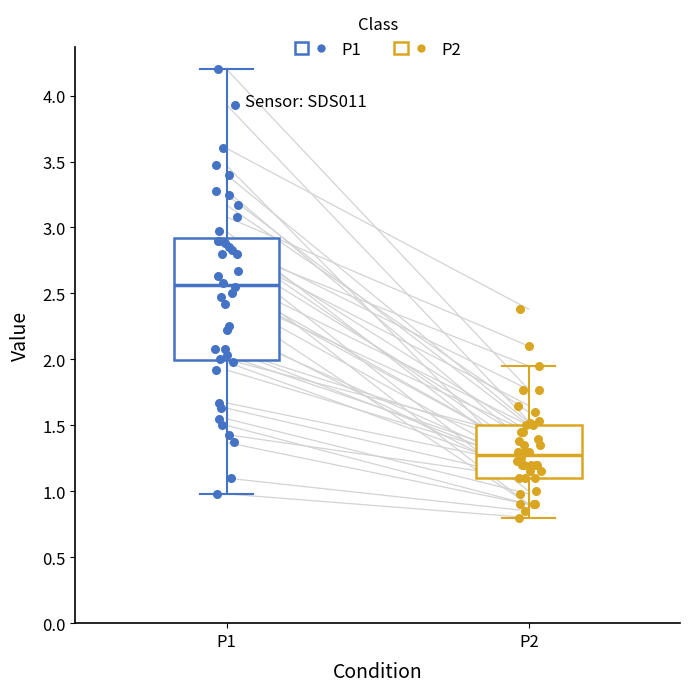

Reading left to right, read every box against the y-axis: the position of its median line, the range the box covers, and the ends of its whiskers. The values are not printed on the chart, so give them approximately, as read against the axis.

P1: median 2.55, box 2.00 to 2.90, whiskers 1.00 to 4.20
P2: median 1.30, box 1.10 to 1.50, whiskers 0.80 to 1.95